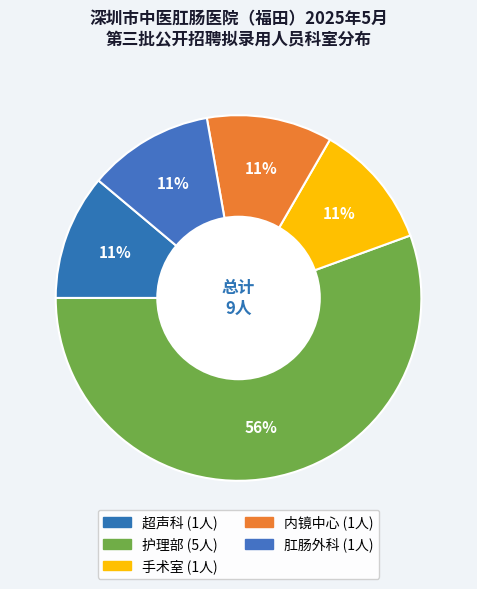

To the nearest percent, what is the average slice percentage?

20%